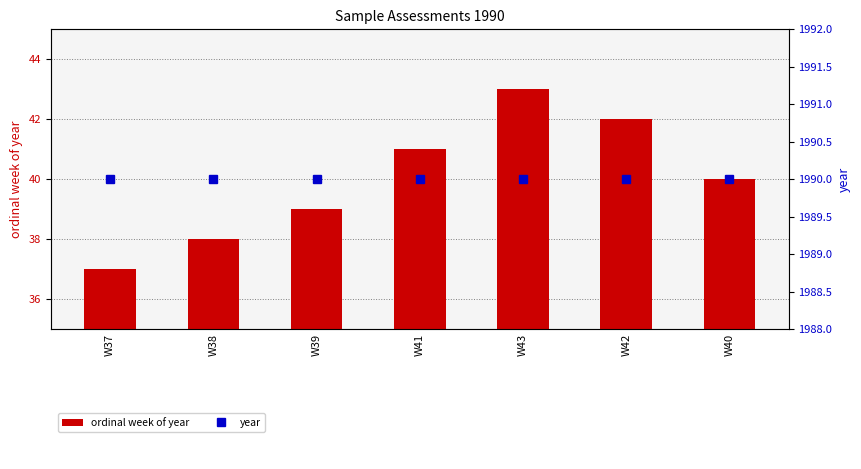

Reading left to right, list all the values displayed in this chart.

ordinal week of year: W37=37	W38=38	W39=39	W41=41	W43=43	W42=42	W40=40
year: W37=1990	W38=1990	W39=1990	W41=1990	W43=1990	W42=1990	W40=1990